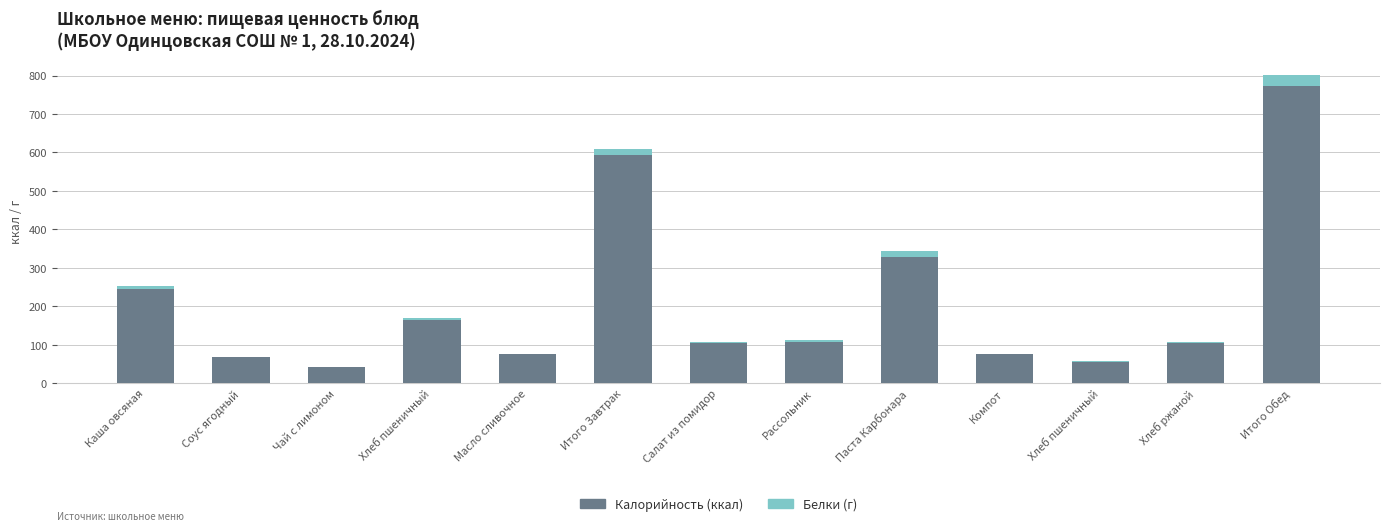

Count the number of categories in the chart.

13